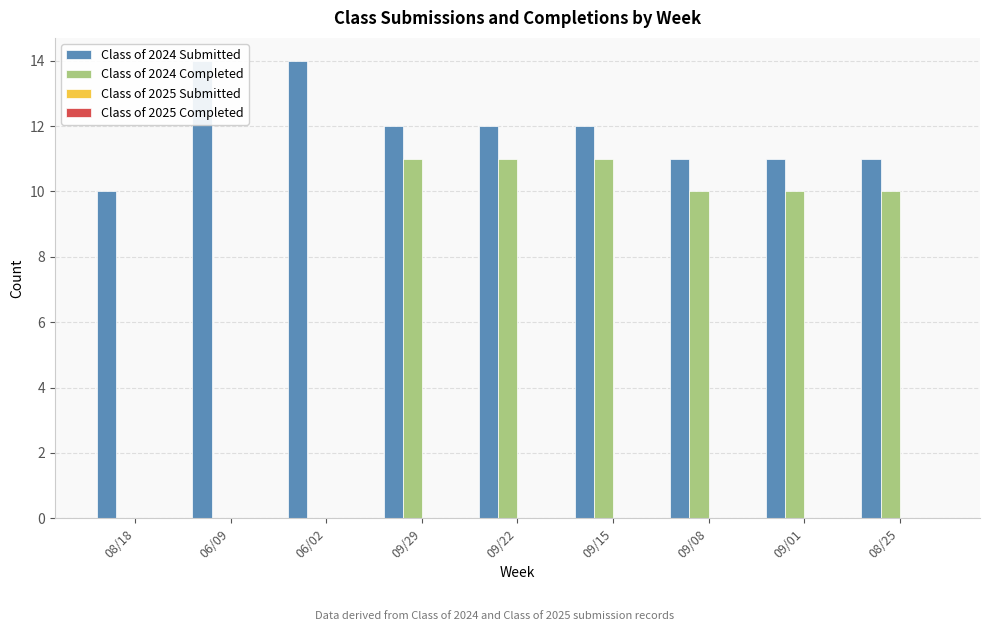

Which series changed the most between 09/29 and 09/08?

Class of 2024 Submitted